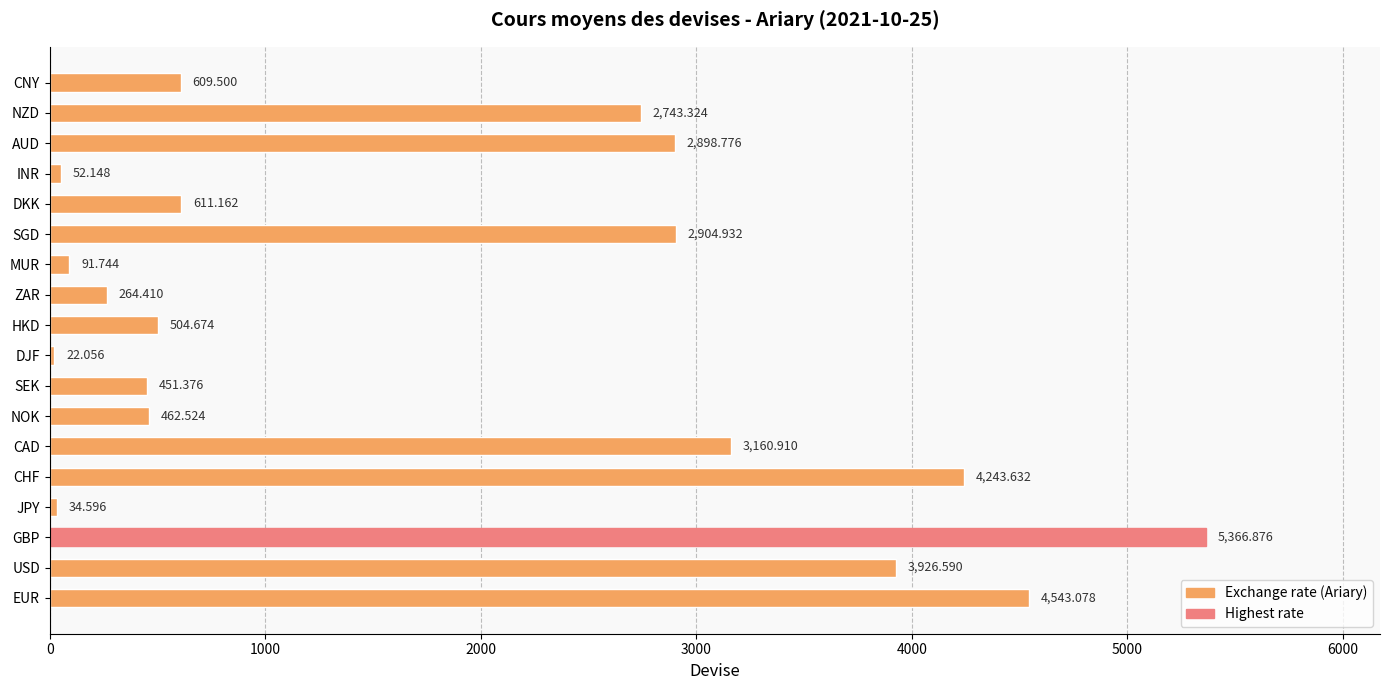

List the labels in order of value, largest first.

GBP, EUR, CHF, USD, CAD, SGD, AUD, NZD, DKK, CNY, HKD, NOK, SEK, ZAR, MUR, INR, JPY, DJF